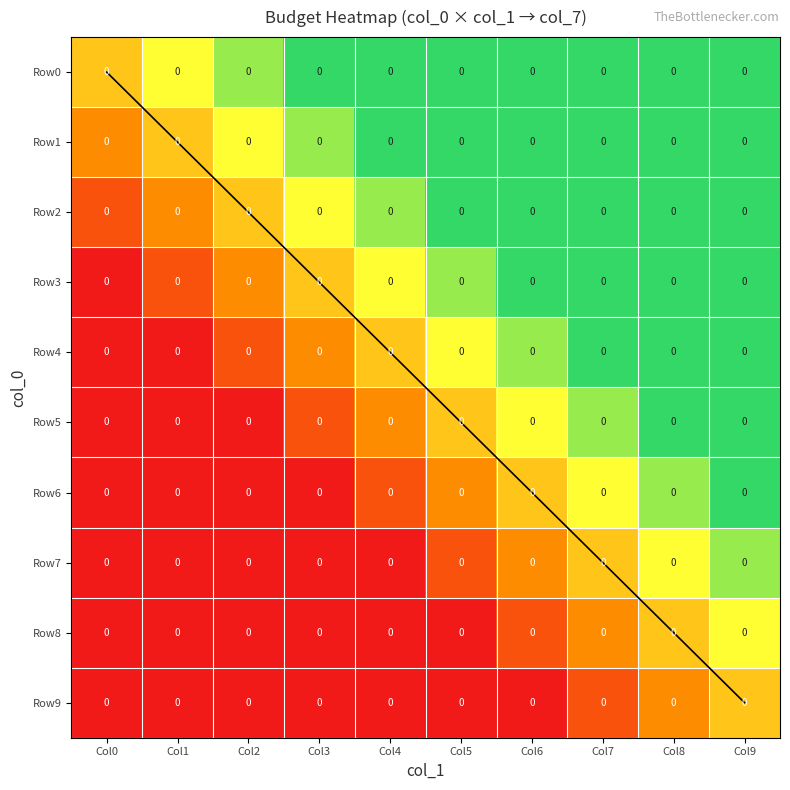

Which series has the largest total across all categories?

Row0